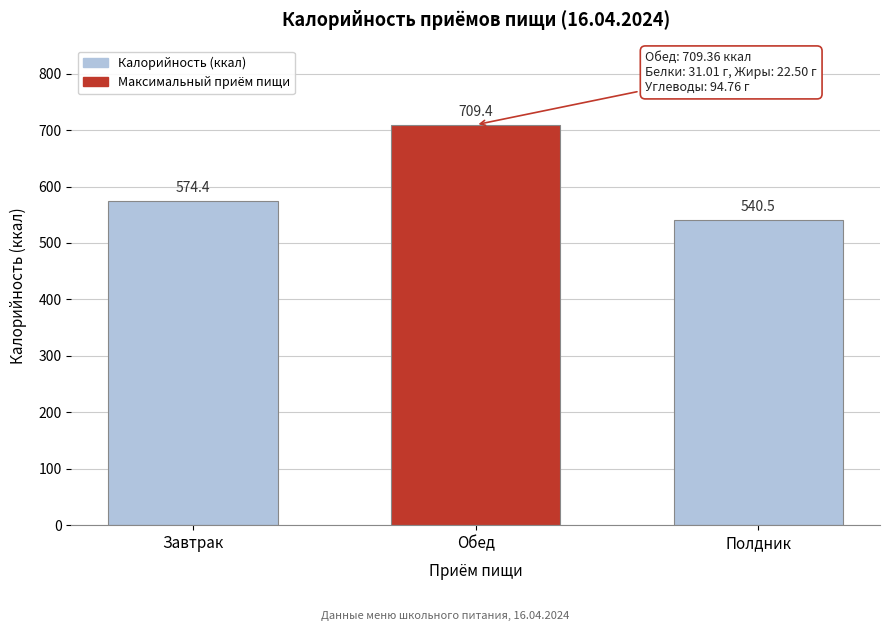

Reading left to right, transcribe all the data shown in this chart.

Завтрак=574.4	Обед=709.4	Полдник=540.5